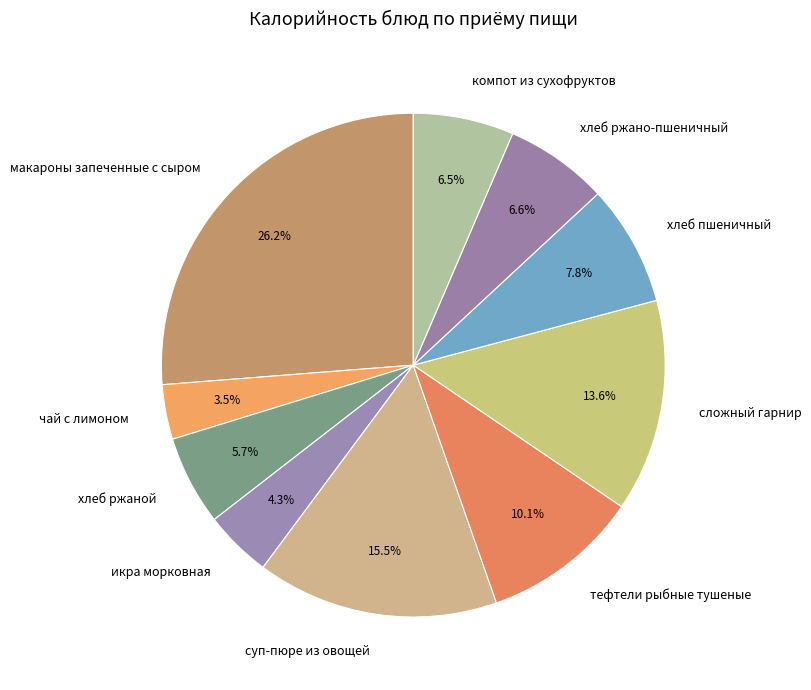

What percentage is the хлеб ржаной slice, to the nearest percent?

6%